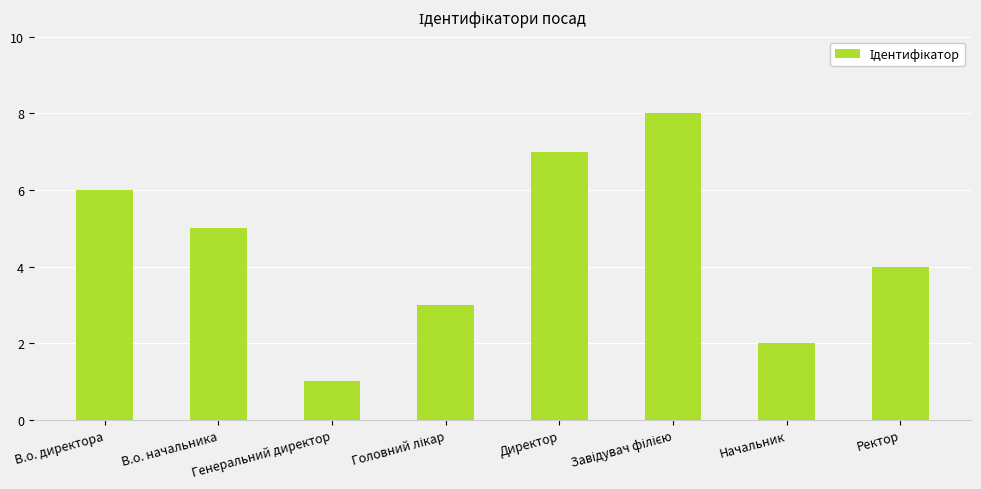

How many values are below 5?

4